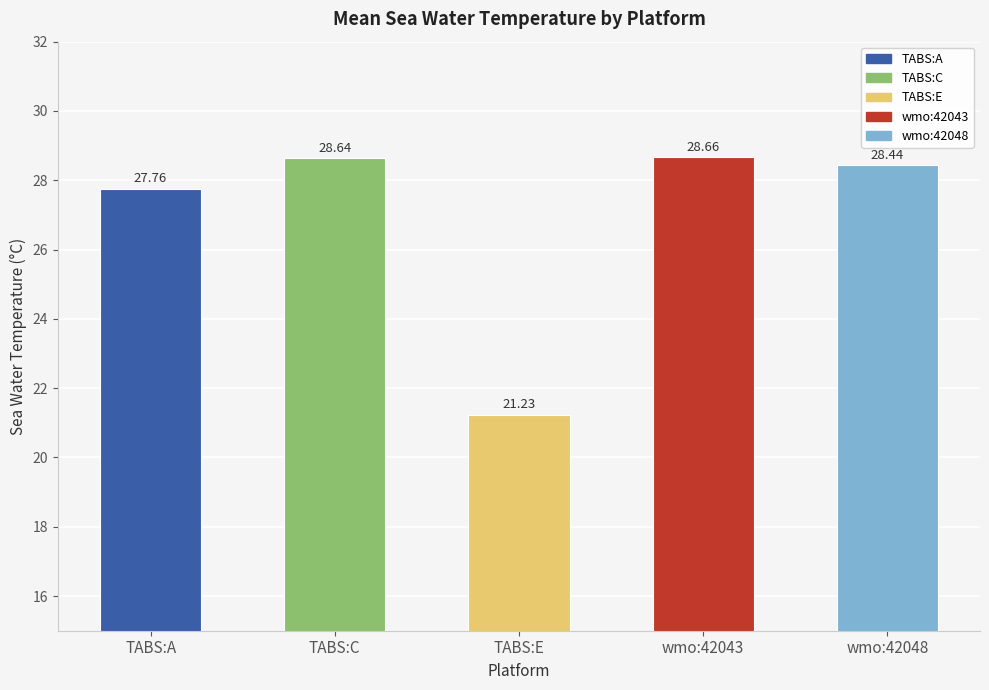

Reading right to left, transcribe all the data shown in this chart.

wmo:42048=28.4	wmo:42043=28.7	TABS:E=21.2	TABS:C=28.6	TABS:A=27.8